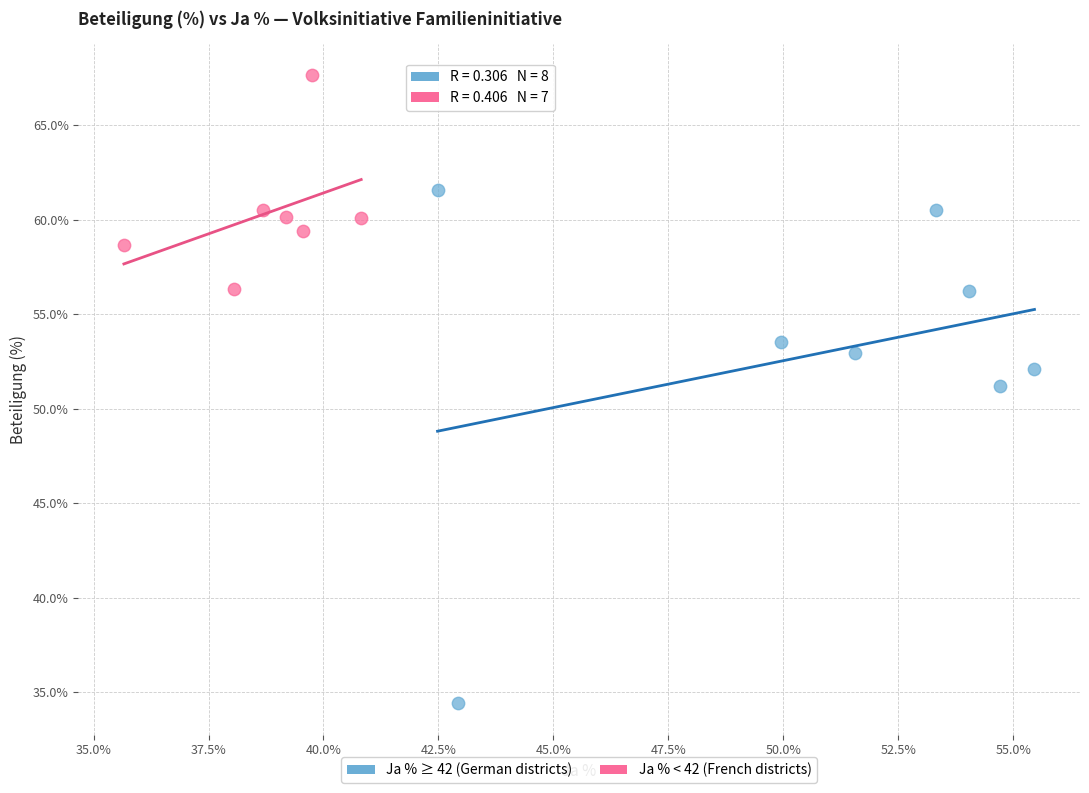

Which series reaches the maximum Y coordinate?

Ja % < 42 (French districts)